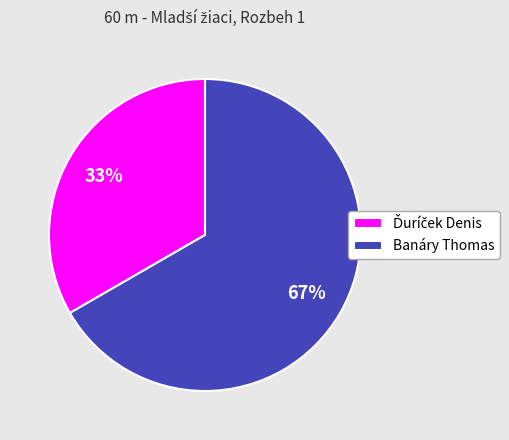

To the nearest percent, what is the average slice percentage?

50%